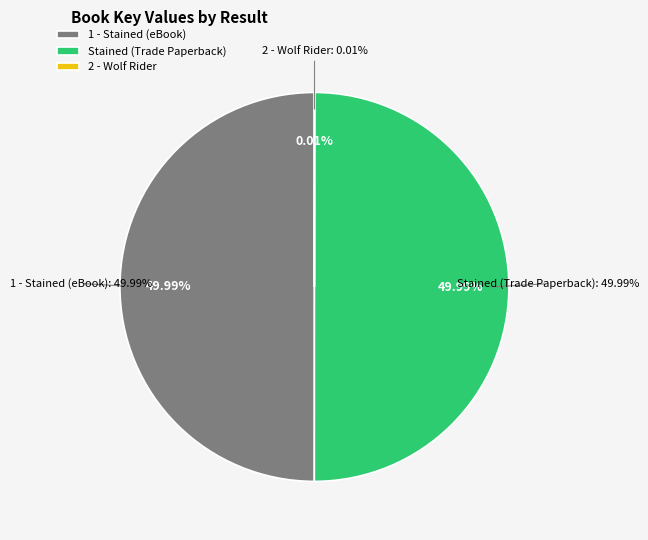

What is the total percentage of Stained (Trade Paperback) and 2 - Wolf Rider?

50.0%